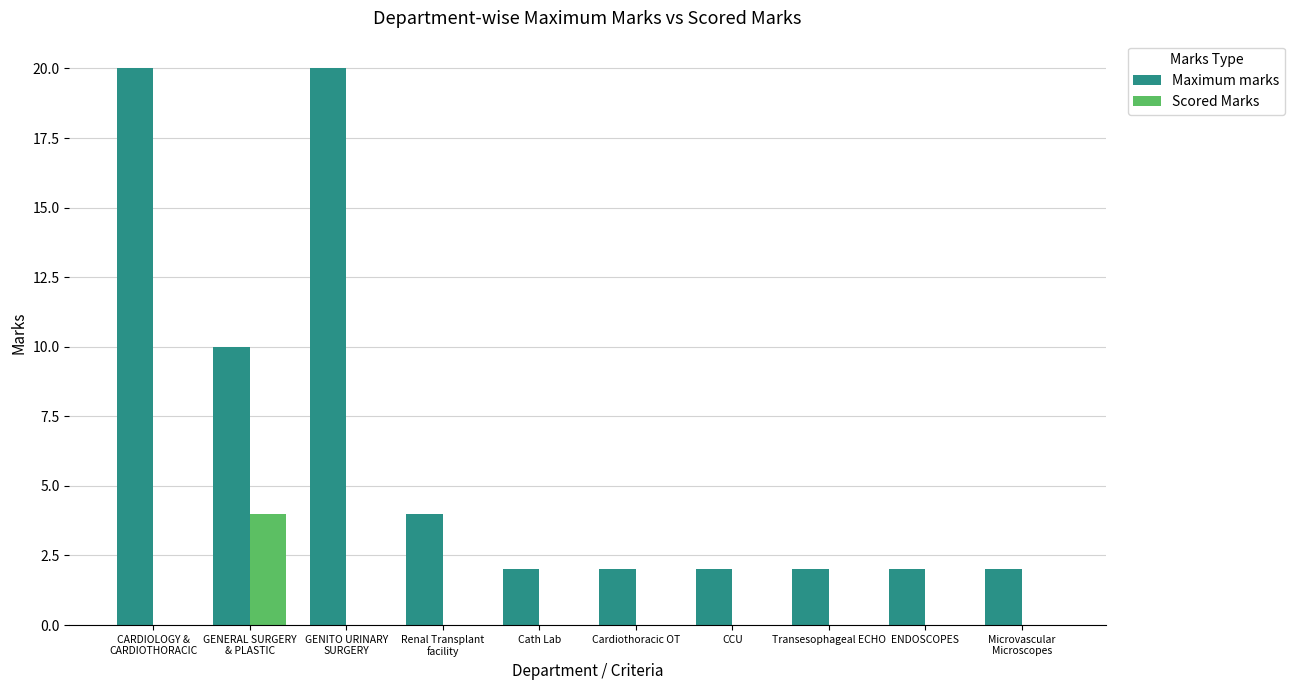

Reading right to left, what are all the values shown in this chart?

Maximum marks: 2	2	2	2	2	2	4	20	10	20
Scored Marks: 0	0	0	0	0	0	0	0	4	0